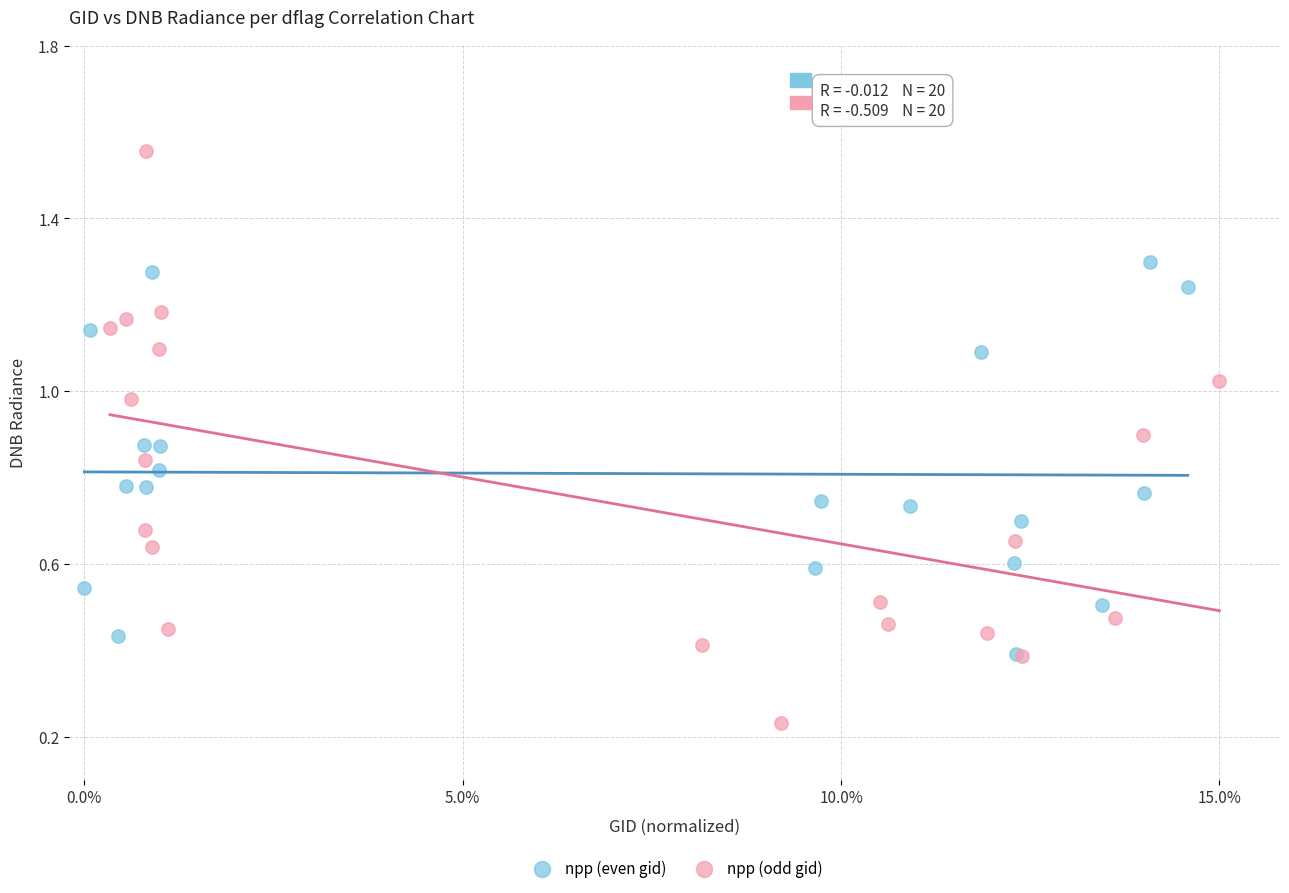

Which series has the largest Y range (max minus min)?

npp (odd gid)